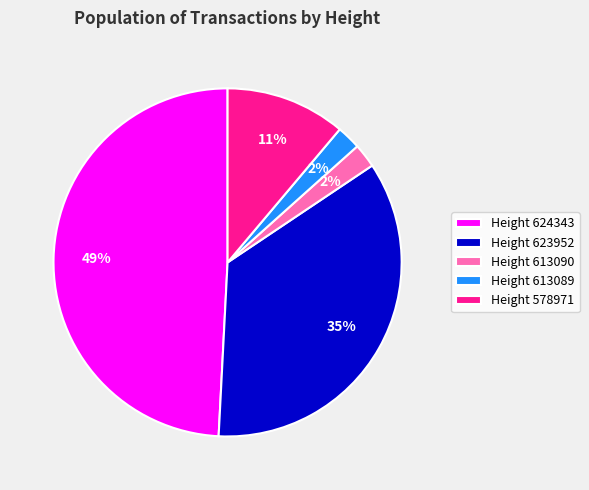

How many segments does this pie chart have?

5